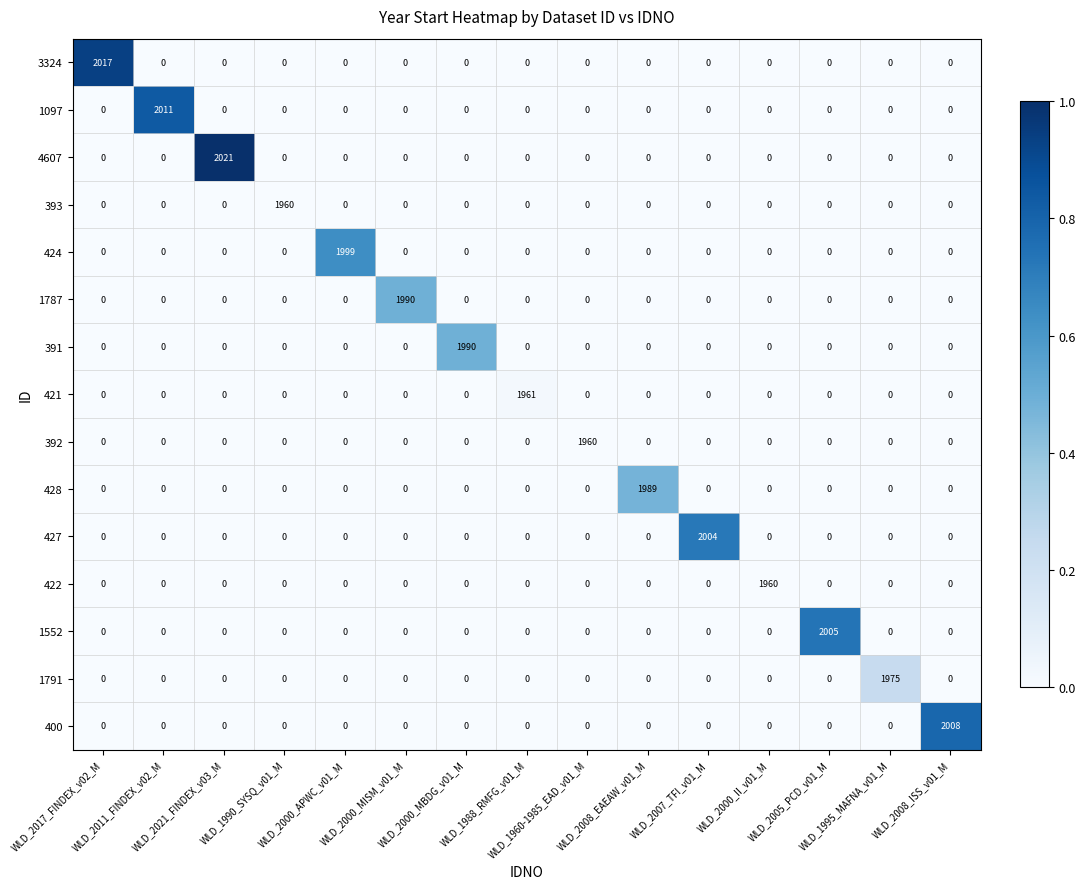

How many distinct data groups are displayed?

15